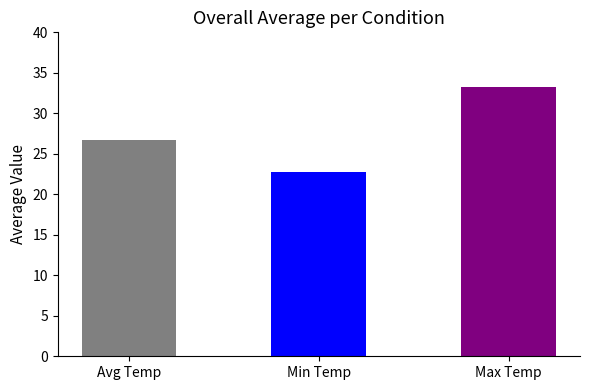

Which has a higher value, Max Temp or Min Temp?

Max Temp